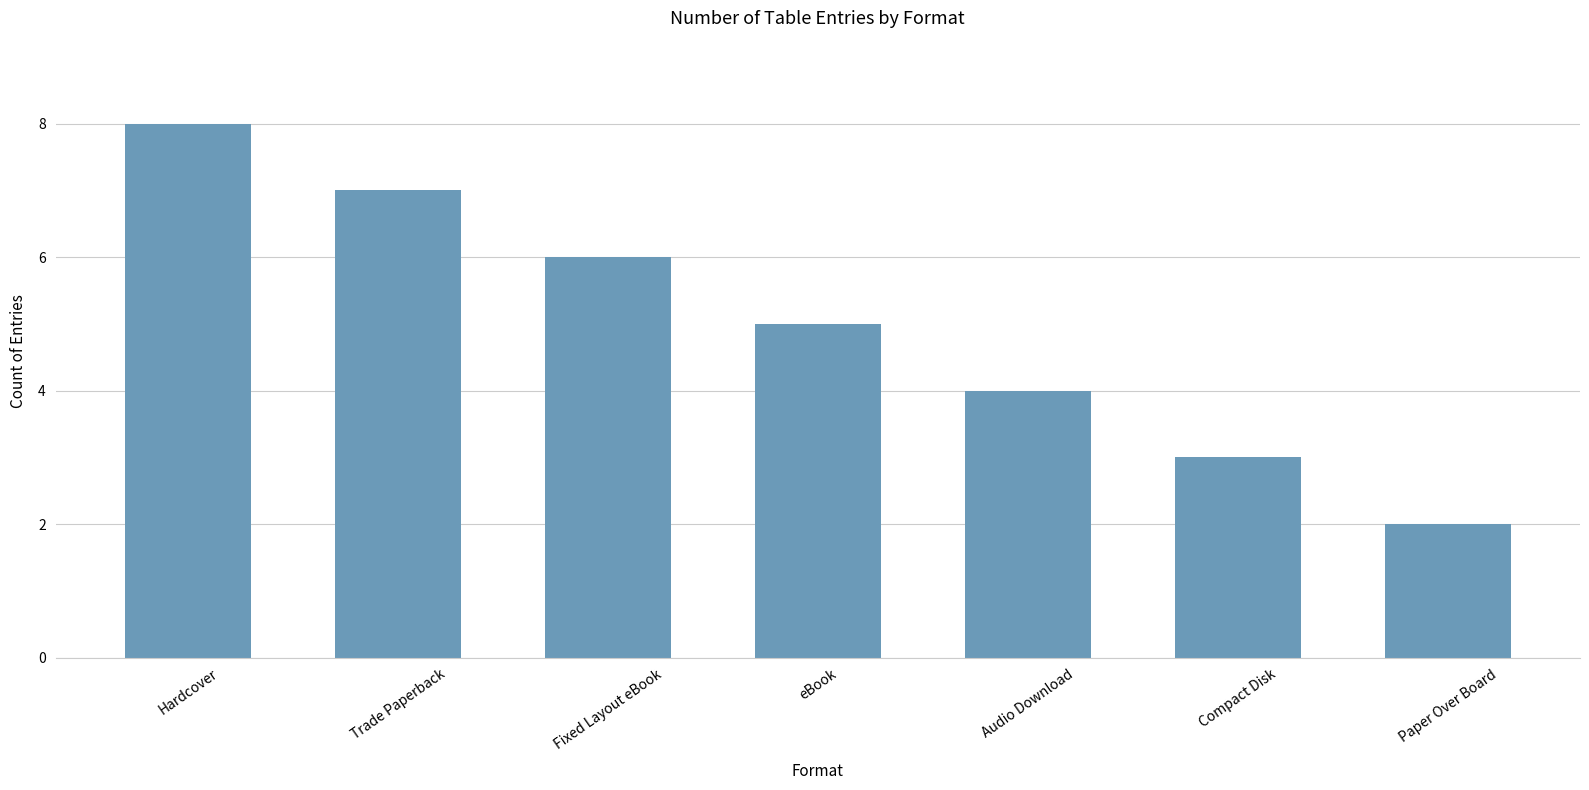

True or false: the data shows 4 at Audio Download.

True